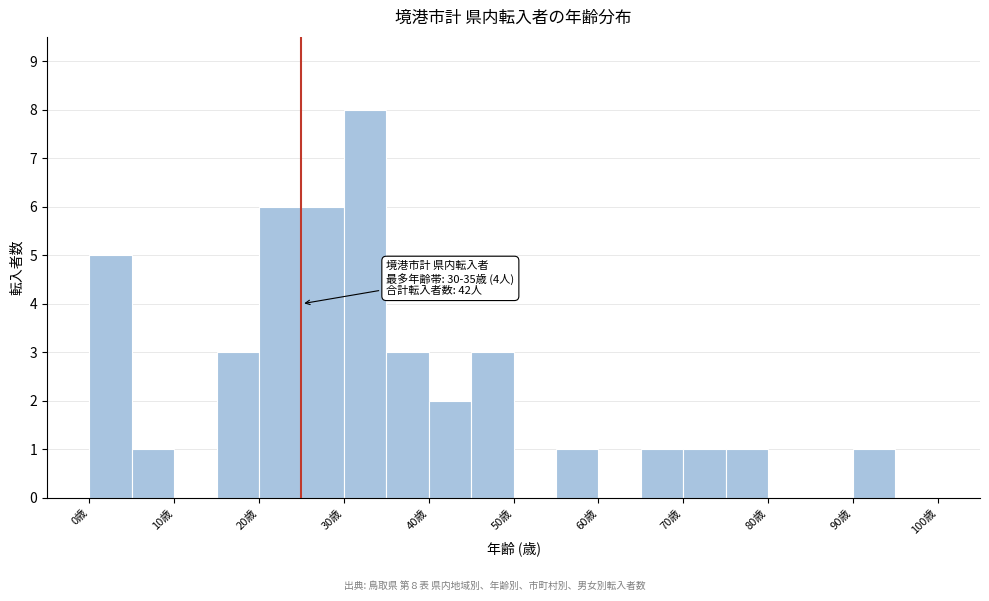

Over which range of the x-axis is the bar tallest?

30 to 35